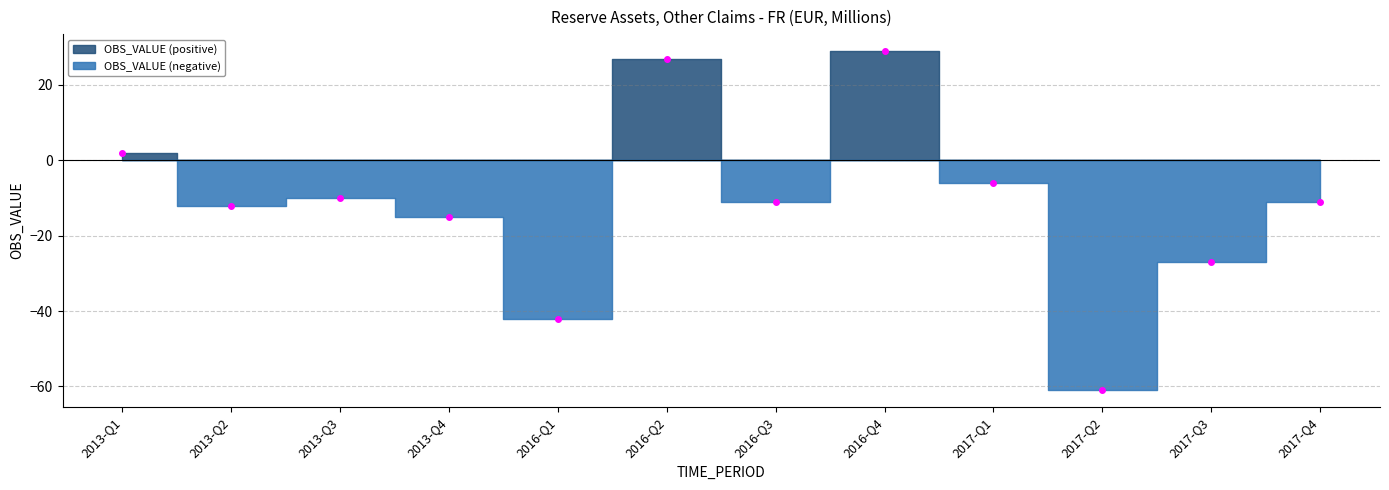

How many values are below -11?

5